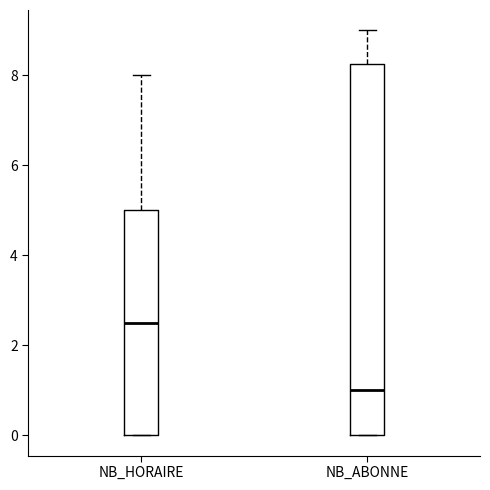

Reading left to right, read every box against the y-axis: the position of its median line, the range the box covers, and the ends of its whiskers. The values are not printed on the chart, so give them approximately, as read against the axis.

NB_HORAIRE: median 2.6, box 0.0 to 5.0, whiskers 0.0 to 8.0
NB_ABONNE: median 1.0, box 0.0 to 8.2, whiskers 0.0 to 9.0